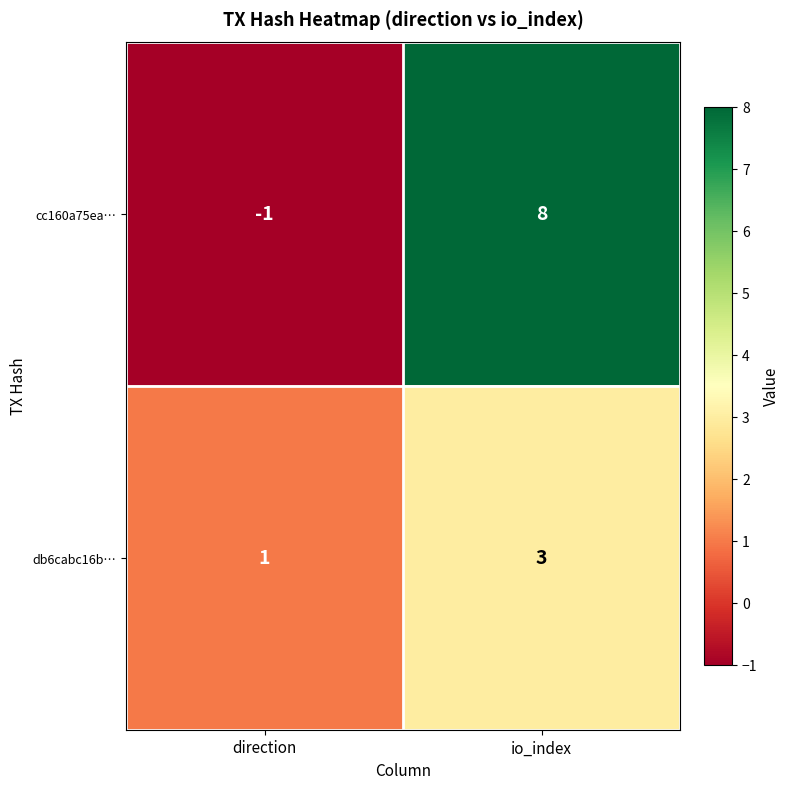

Read the db6cabc16b… value at io_index.

3